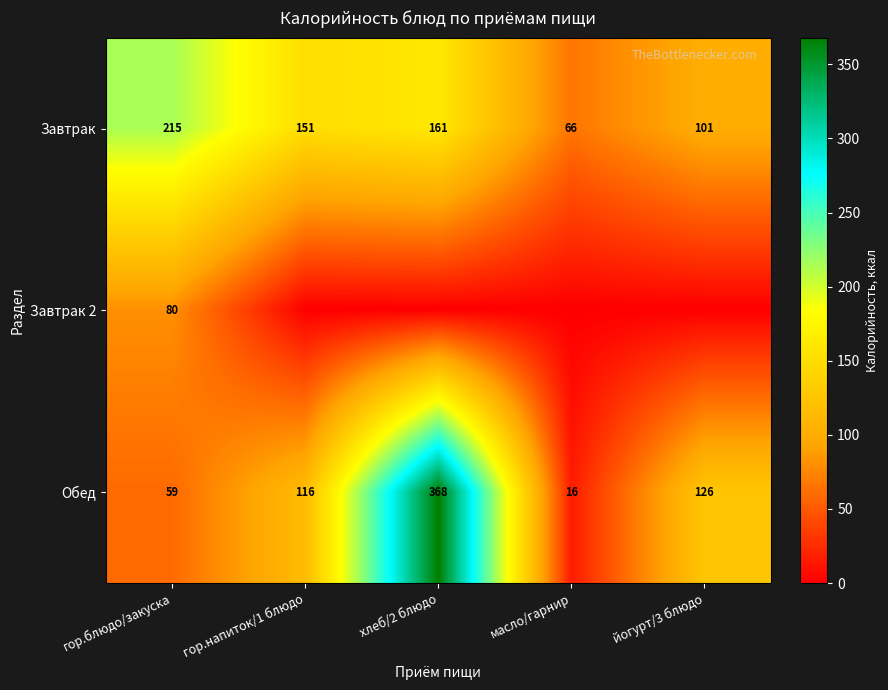

Rank the series at хлеб/2 блюдо from highest to lowest value.

Обед, Завтрак, Завтрак 2